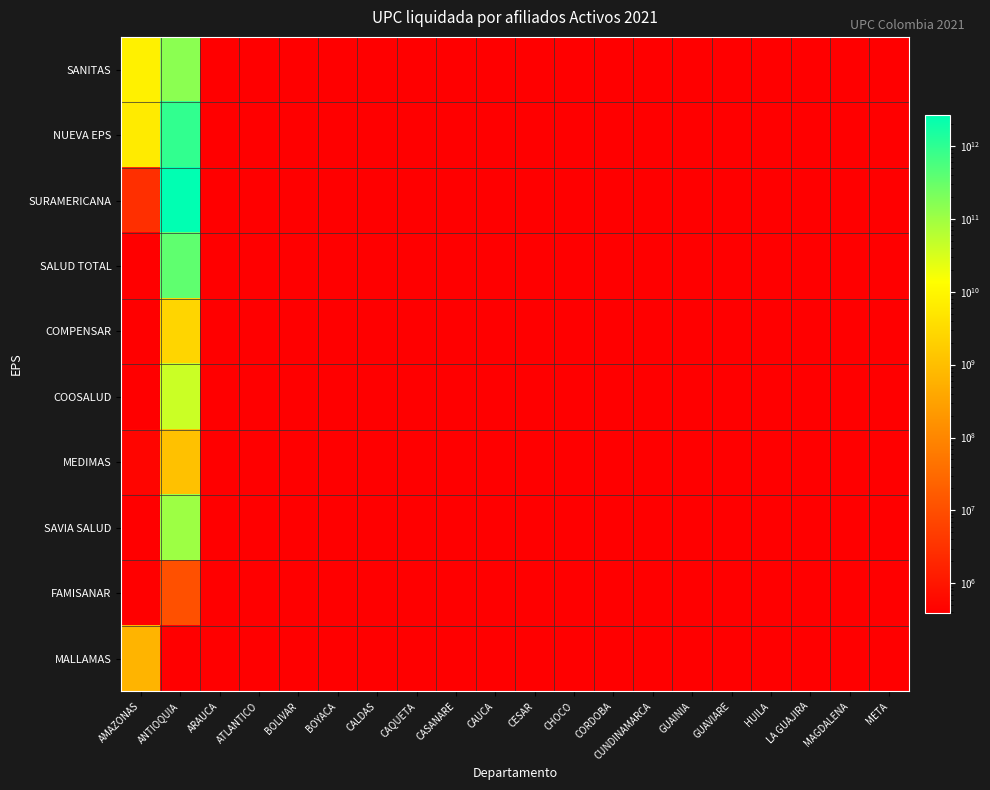

Which series has the largest range (max minus min)?

SURAMERICANA